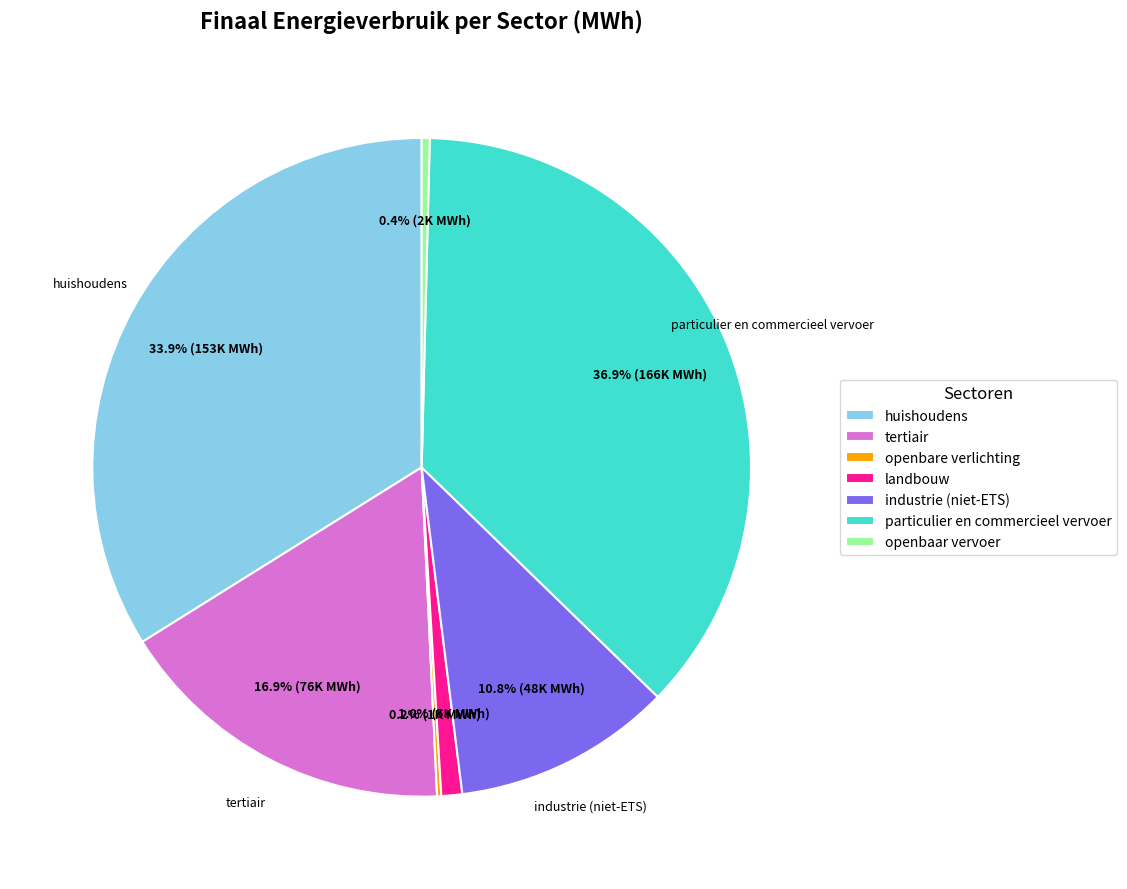

What is the ratio of the value at tertiair to the value at industrie (niet-ETS)?

1.6